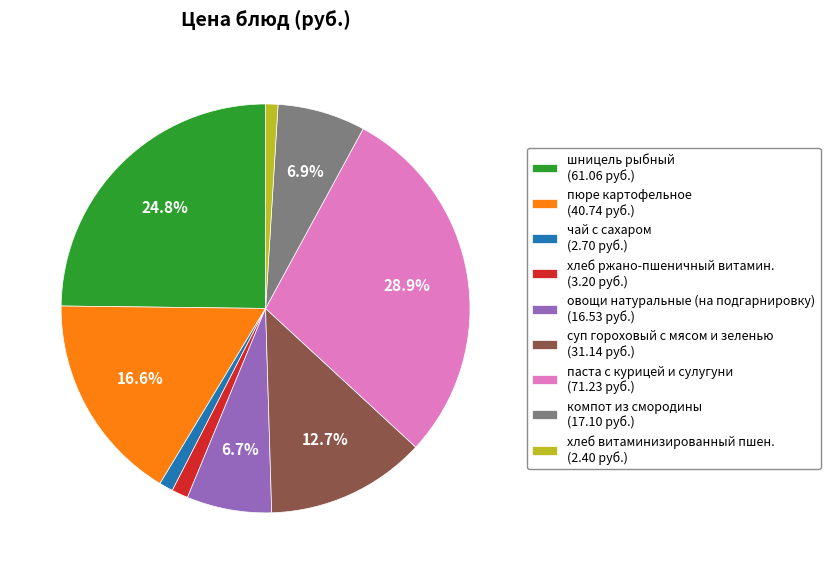

Does any single category account for the majority?

No